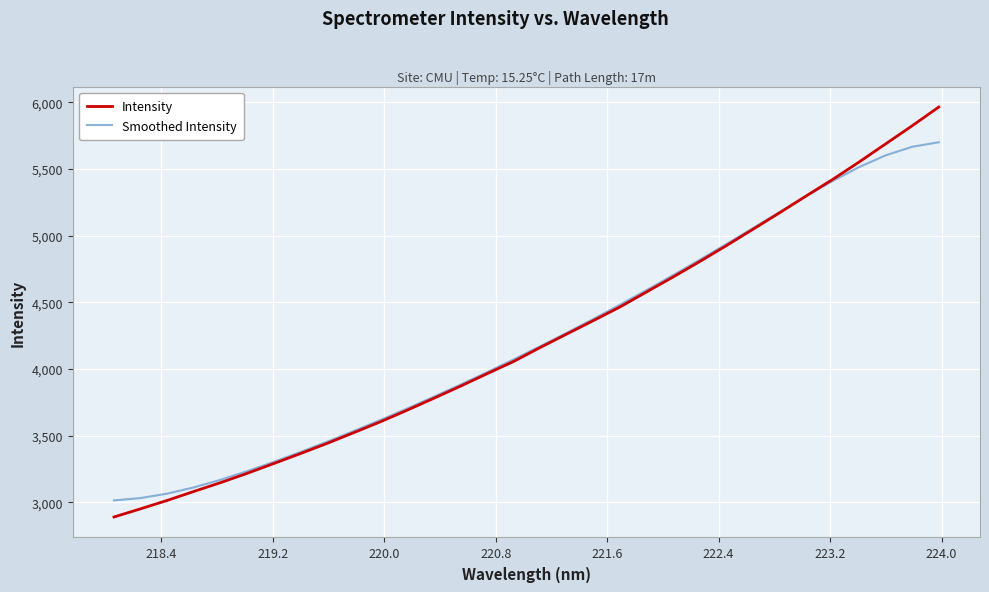

What is the maximum value for Intensity?

5965.5